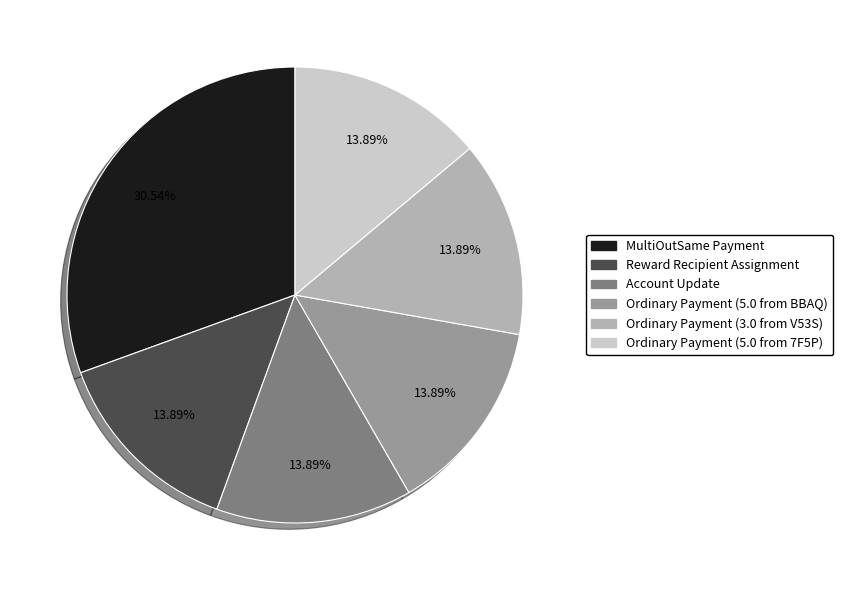

Combined, what portion of the pie is MultiOutSame Payment and Ordinary Payment (5.0 from 7F5P)?

44.4%